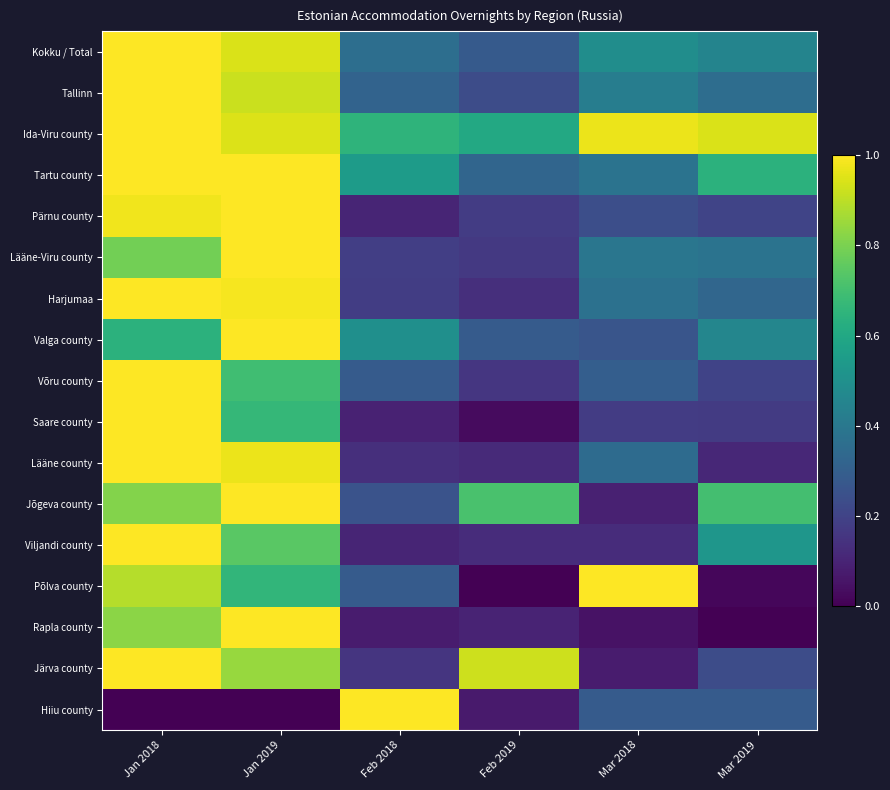

At Jan 2019, list the series in order from largest to smallest.

Tartu county, Pärnu county, Lääne-Viru county, Valga county, Jõgeva county, Rapla county, Harjumaa, Lääne county, Ida-Viru county, Kokku / Total, Tallinn, Järva county, Viljandi county, Võru county, Saare county, Põlva county, Hiiu county